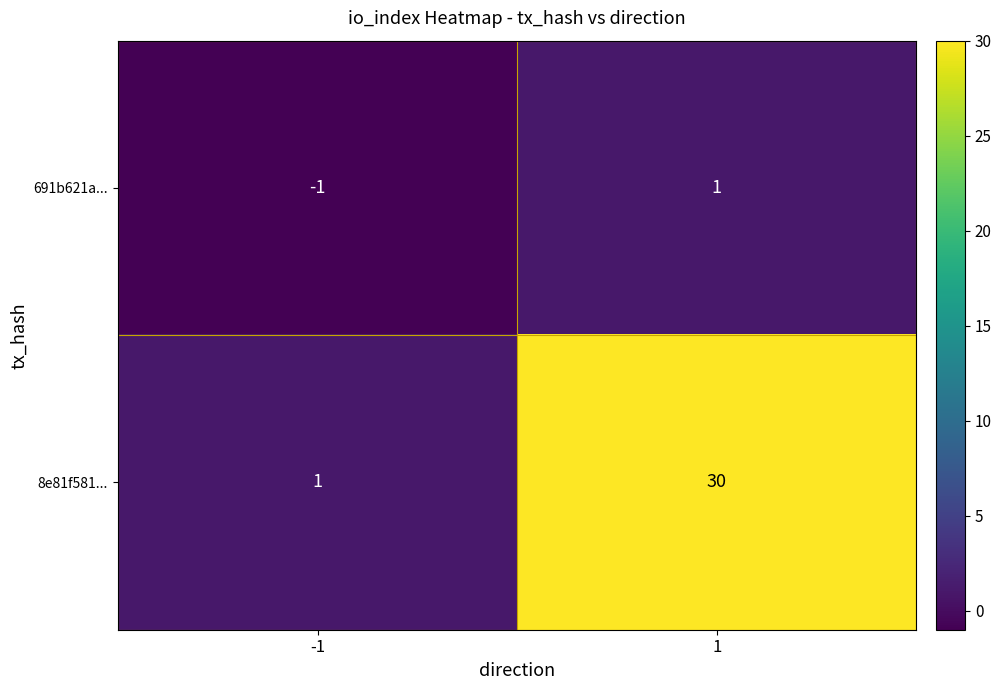

What is the difference between the maximum and minimum values in the 8e81f581... series?

29